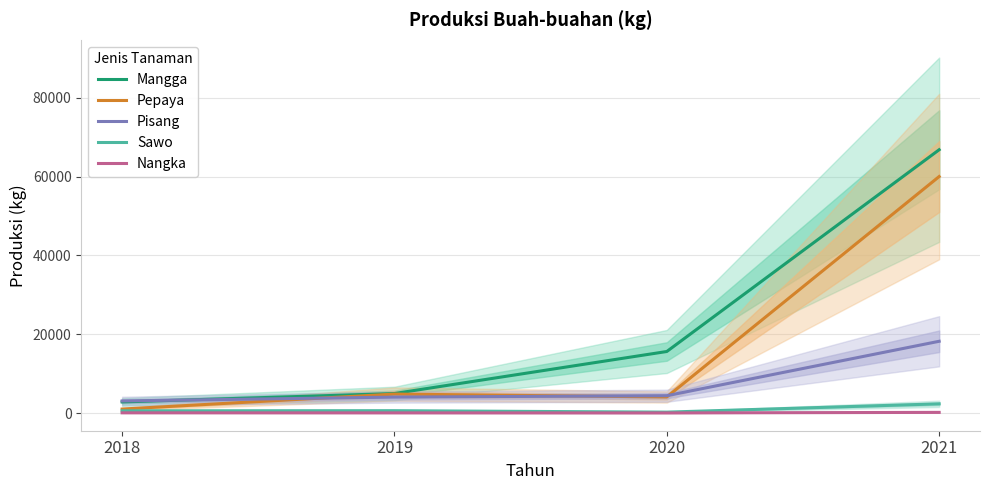

Which has a higher value, 2021 or 2019?

2021